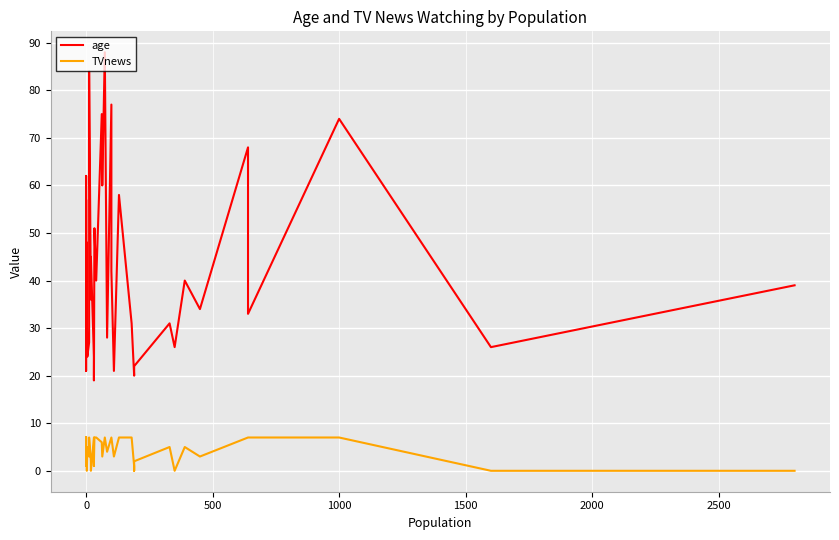

Reading left to right, transcribe all the data shown in this chart.

age: 36	62	21	44	57	47	31	48	32	24	27	84	36	45	24	21	19	51	40	75	60	88	28	77	42	21	58	31	20	20	22	31	26	40	34	68	33	74	26	39
TVnews: 7	7	2	7	7	1	1	3	0	5	3	7	2	0	7	1	2	7	7	6	3	7	4	7	7	3	7	7	1	0	2	5	0	5	3	7	7	7	0	0